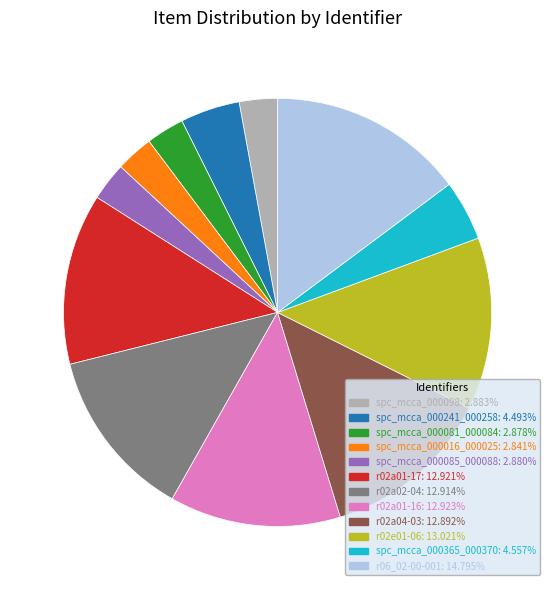

Which slice is the largest?

r06_02-00-001